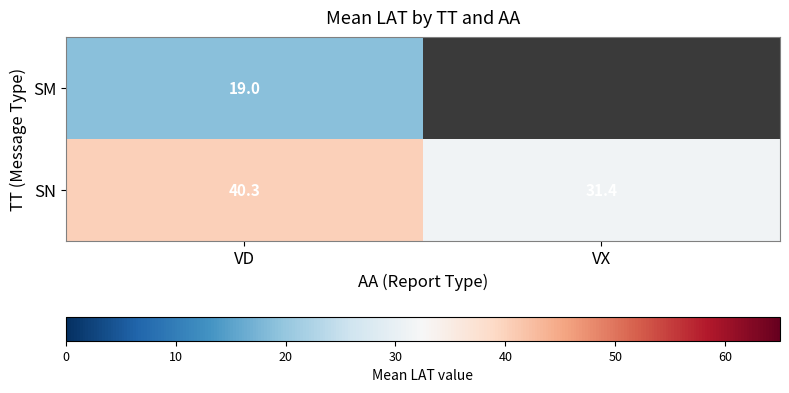

What is the sum of all SN values?

71.7